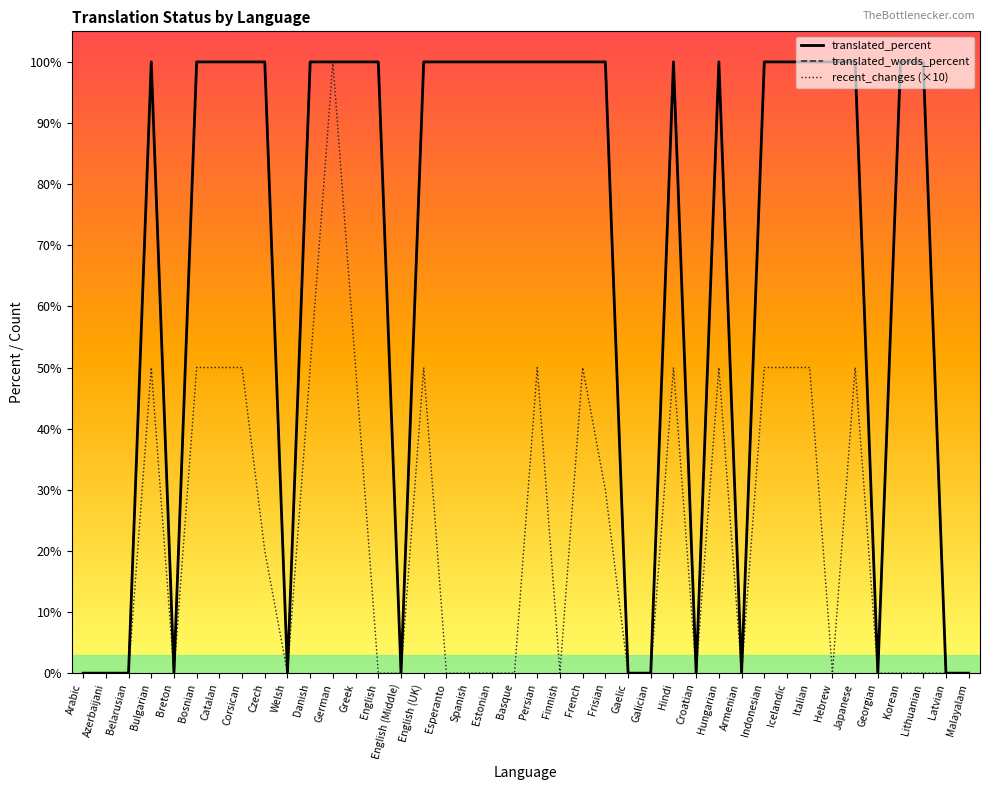

What is the sum of the translated_percent values at Esperanto and French?

200